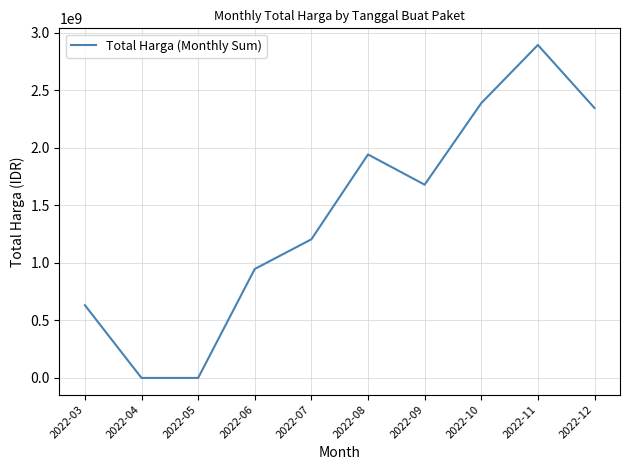

True or false: there are more than 1 points higher than both neighbors.

True